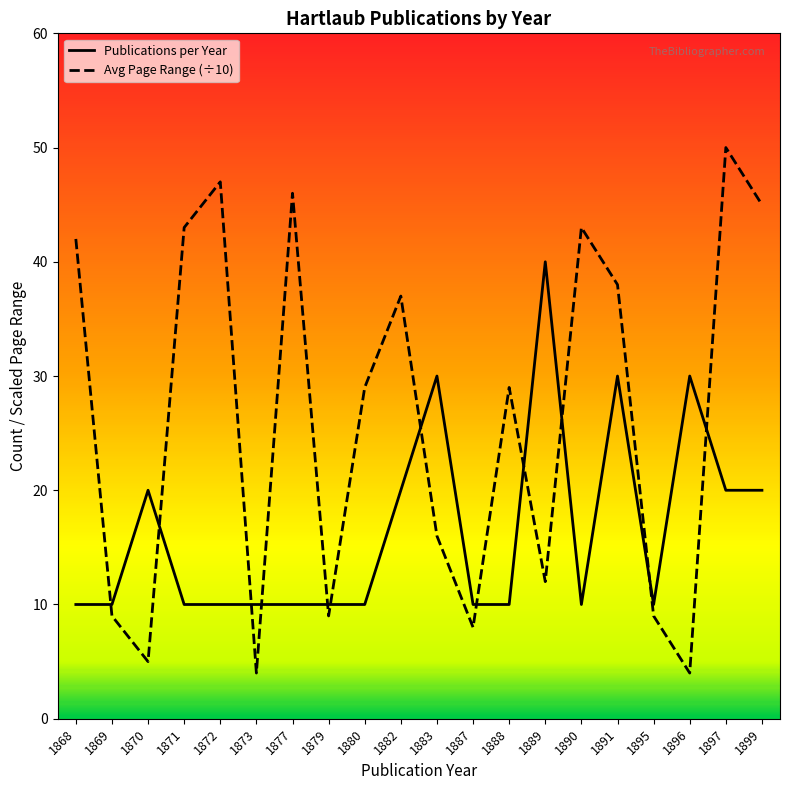

The value at 1880 is 1. True or false?

True